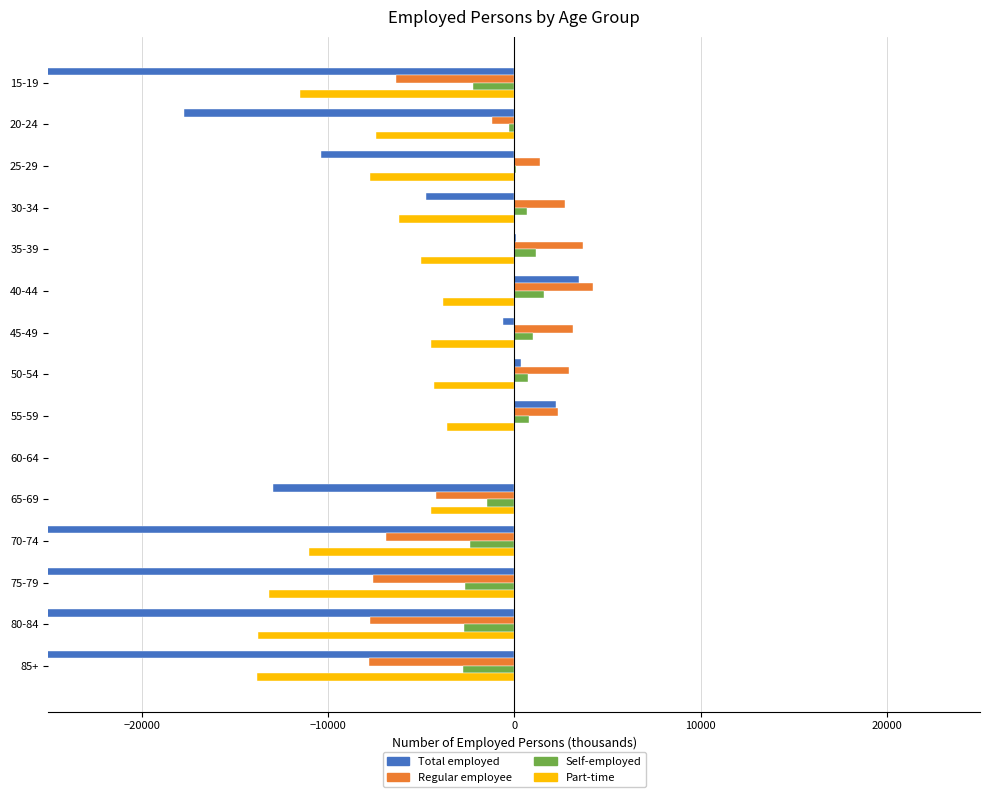

What is the sum of the Self-employed values at 80-84 and 60-64?

-2713